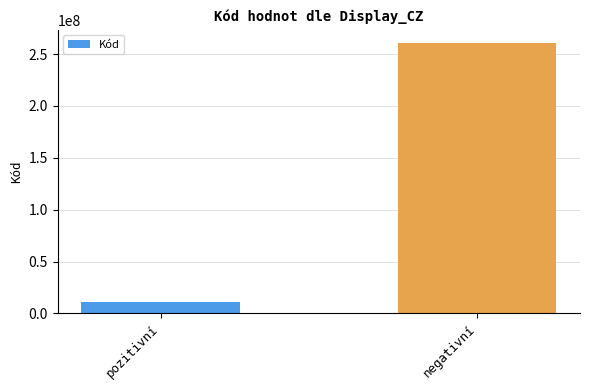

Reading right to left, transcribe all the data shown in this chart.

negativní=260385009	pozitivní=10828004